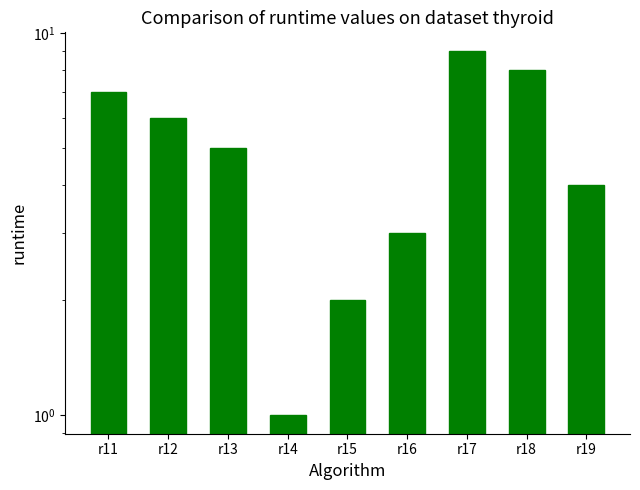

What is the ratio of the value at r17 to the value at r13?

1.8